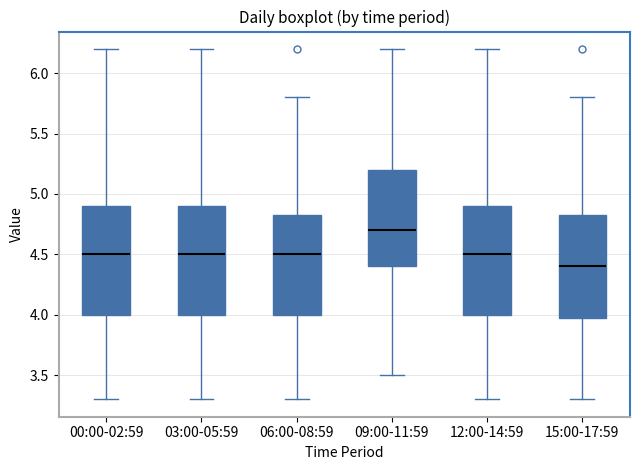

Where does the lower whisker of the box for 00:00-02:59 end on the y-axis? The values are not printed on the chart, so give them approximately, as read against the axis.

3.30